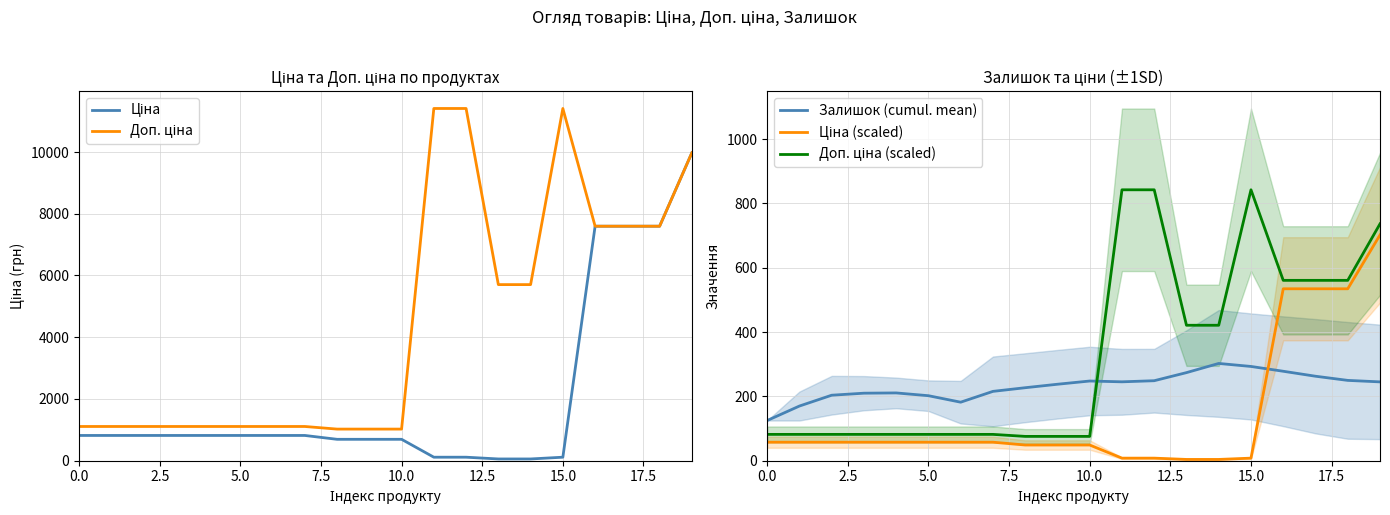

Reading right to left, what are all the values shown in this chart?

Ціна: 9975.0	7596.5	7596.5	7596.5	114.1	57.0	57.0	114.1	114.1	693.7	693.7	693.7	818.5	818.5	818.5	818.5	818.5	818.5	818.5	818.5
Доп. ціна: 9975.0	7596.5	7596.5	7596.5	11410.0	5705.0	5705.0	11410.0	11410.0	1024.6	1024.6	1024.6	1109.2	1109.2	1109.2	1109.2	1109.2	1109.2	1109.2	1109.2
Залишок (cumul. mean): 245.2	249.8	262.7	278.2	293.1	302.5	273.9	248.8	245.3	247.8	237.8	227.0	215.6	182.0	202.2	210.8	210.0	203.7	170.0	125.0
Ціна (scaled): 702.0	534.6	534.6	534.6	8.0	4.0	4.0	8.0	8.0	48.8	48.8	48.8	57.6	57.6	57.6	57.6	57.6	57.6	57.6	57.6
Доп. ціна (scaled): 736.5	560.9	560.9	560.9	842.4	421.2	421.2	842.4	842.4	75.6	75.6	75.6	81.9	81.9	81.9	81.9	81.9	81.9	81.9	81.9